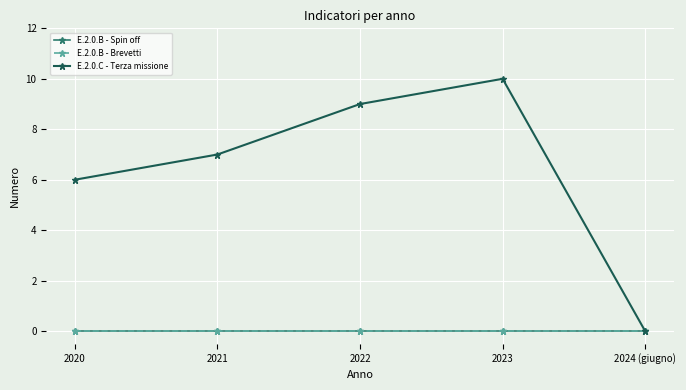

Does the chart have visible grid lines?

Yes